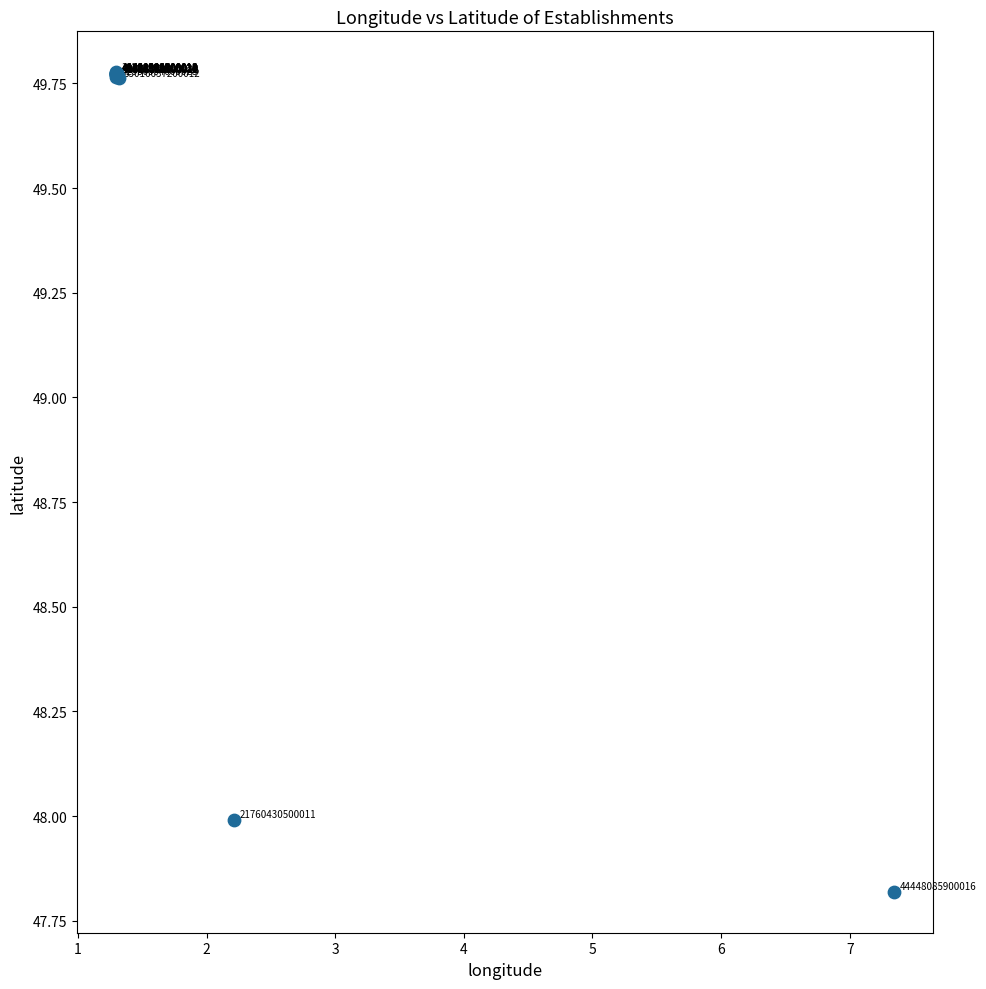

What Y value in the scatter plot is closest to 48?

48.0